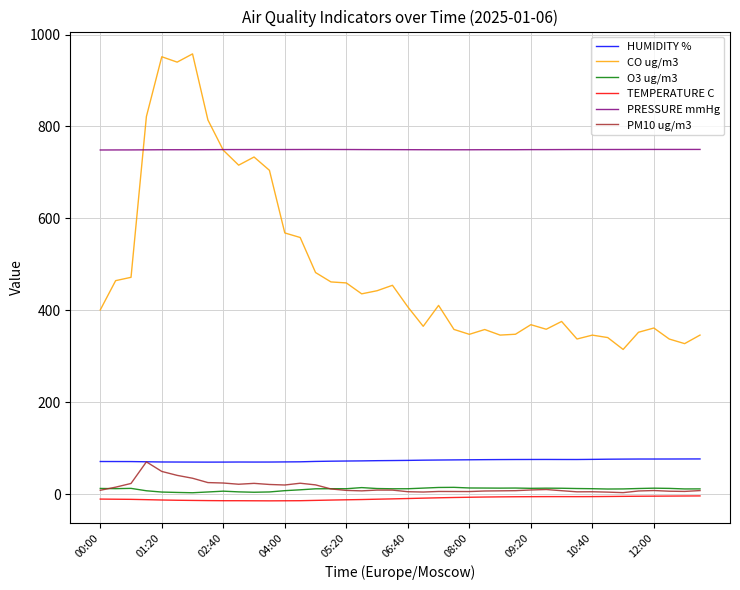

Which series has the largest total across all categories?

PRESSURE mmHg